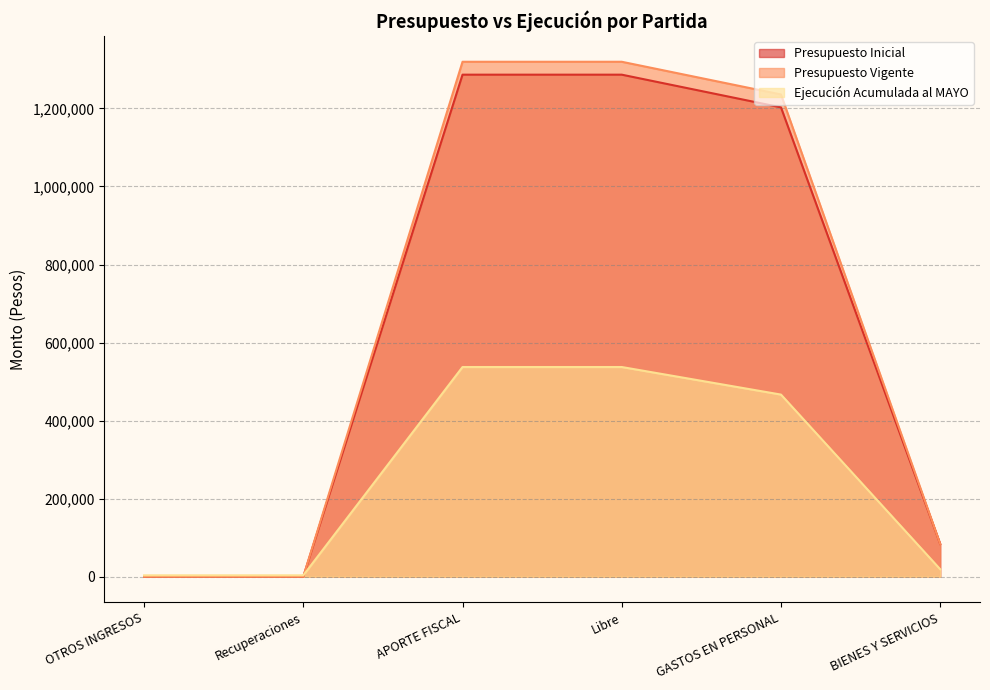

What are all the series names shown in the legend?

Presupuesto Inicial, Presupuesto Vigente, Ejecución Acumulada al MAYO